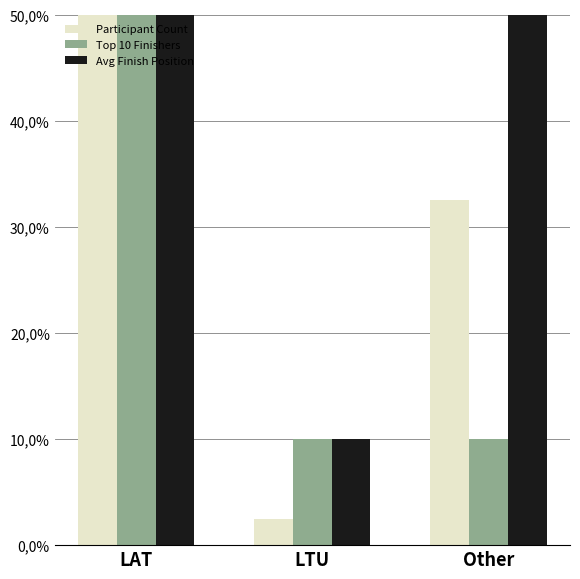

How many values in the Participant Count series are below 32?

1